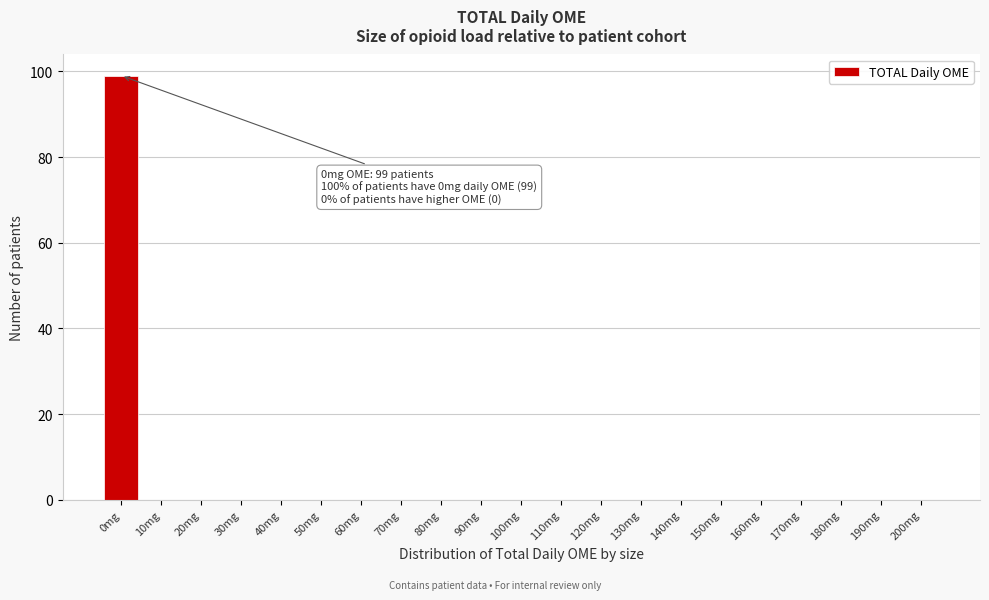

Reading left to right, transcribe all the data shown in this chart.

0mg=99	10mg=0	20mg=0	30mg=0	40mg=0	50mg=0	60mg=0	70mg=0	80mg=0	90mg=0	100mg=0	110mg=0	120mg=0	130mg=0	140mg=0	150mg=0	160mg=0	170mg=0	180mg=0	190mg=0	200mg=0